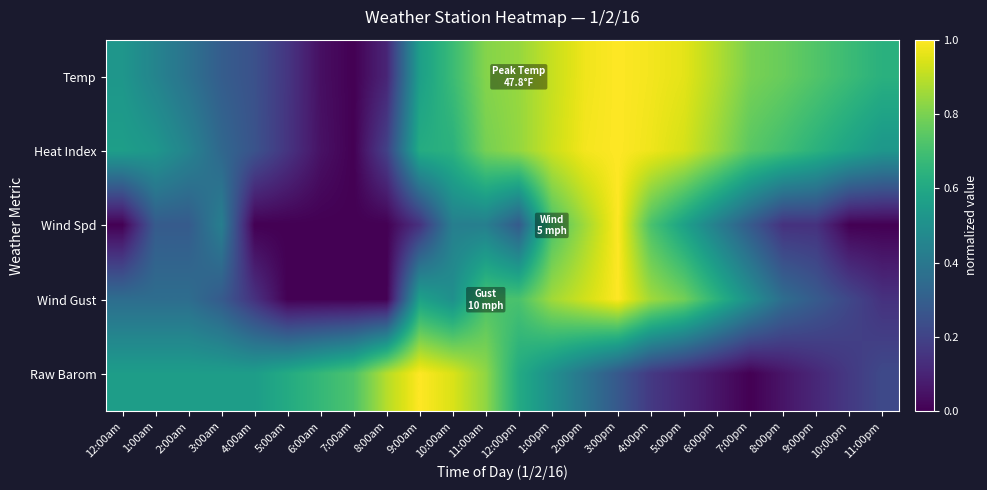

At 6:00pm, list the series in order from largest to smallest.

Temp, Heat Index, Wind Gust, Wind Spd, Raw Barom